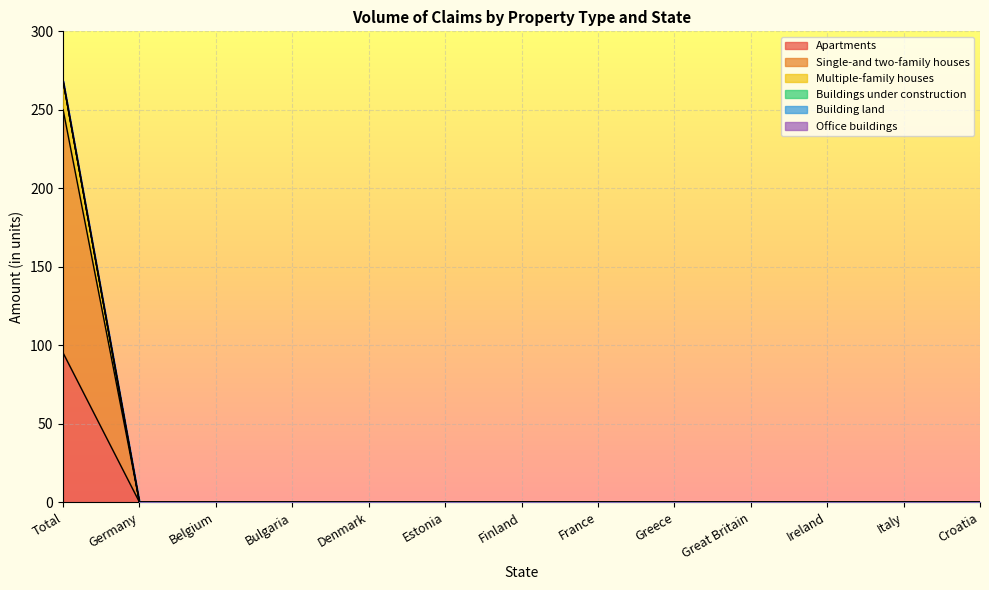

True or false: Apartments and Multiple-family houses cross at least once.

False